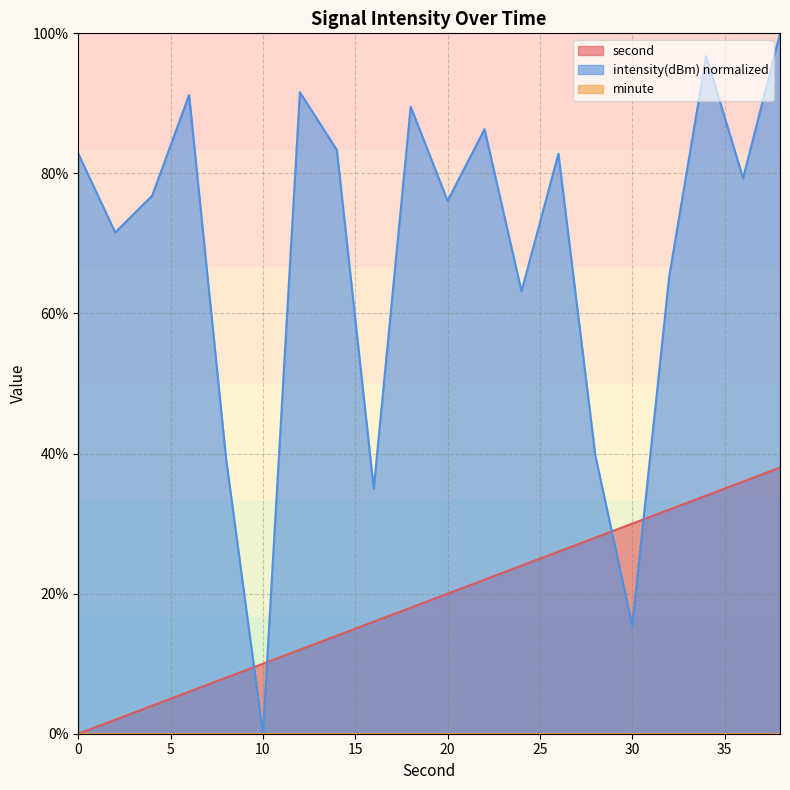

The intensity series shows 15.5 at 30. True or false?

True